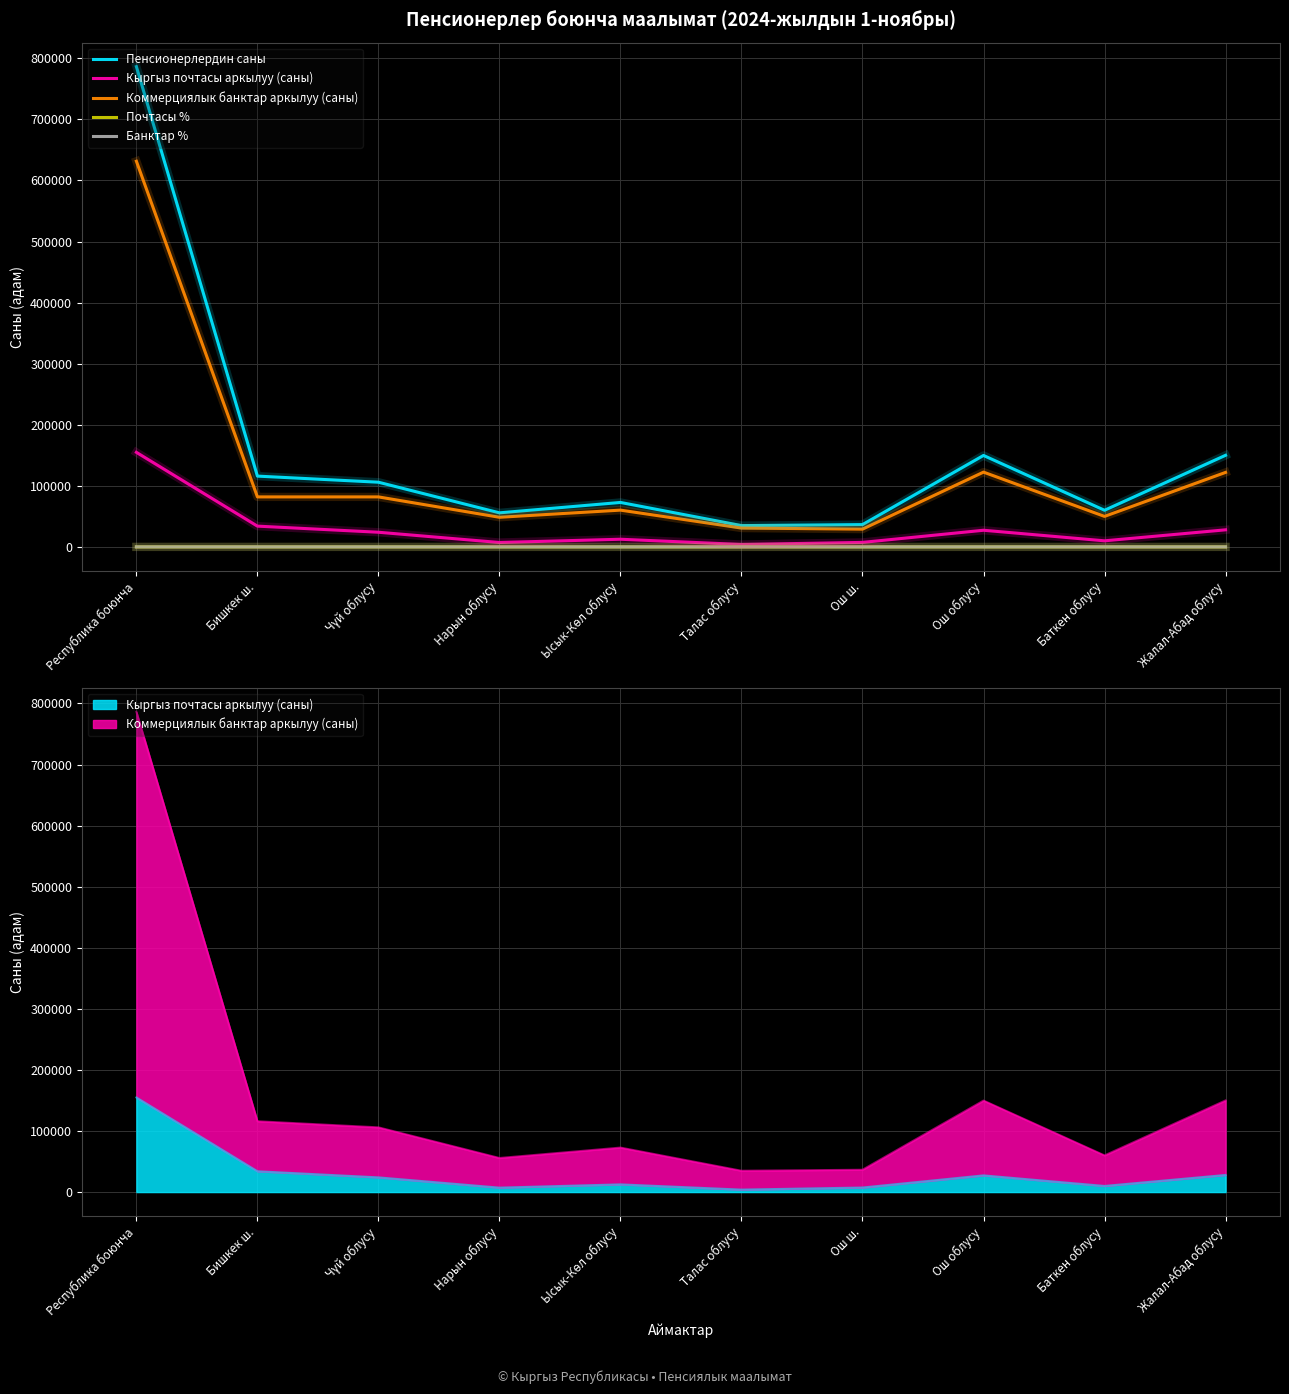

What is the value of the Пенсионерлердин саны point at the 6th from the left?

34907.0